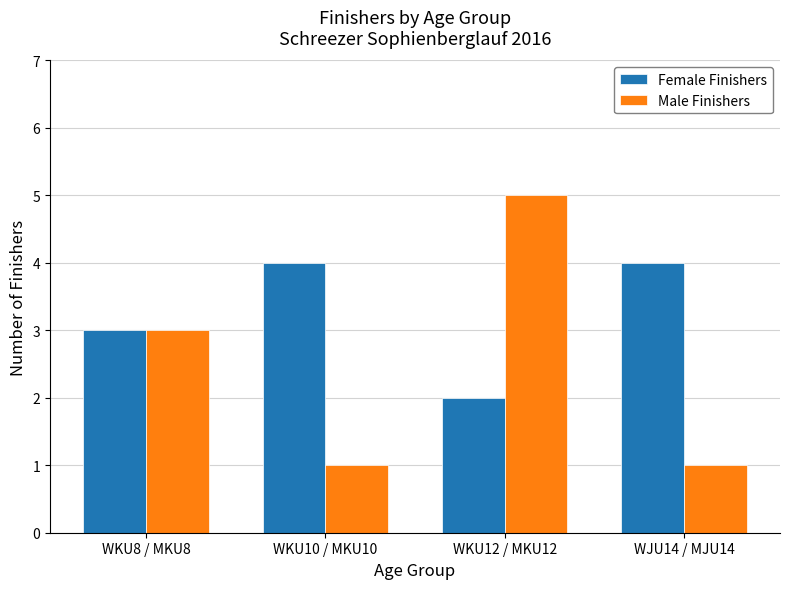

Rank the series by their maximum value, from lowest to highest.

Female Finishers, Male Finishers